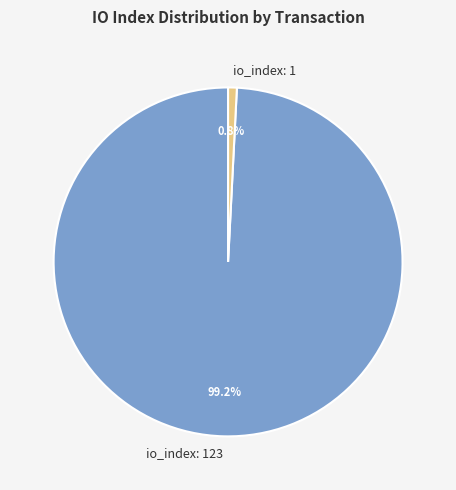

To the nearest percent, what portion does io_index: 123 represent?

99%